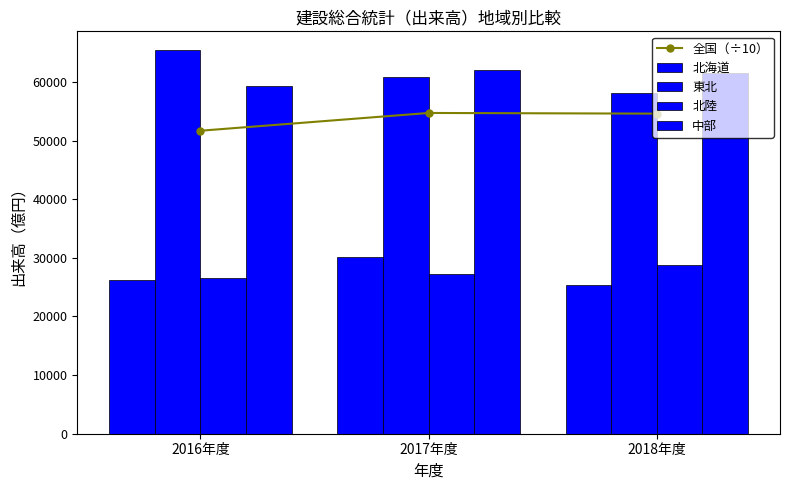

Rank the series at 2018年度 from lowest to highest value.

北海道, 北陸, 全国（÷10）, 東北, 中部